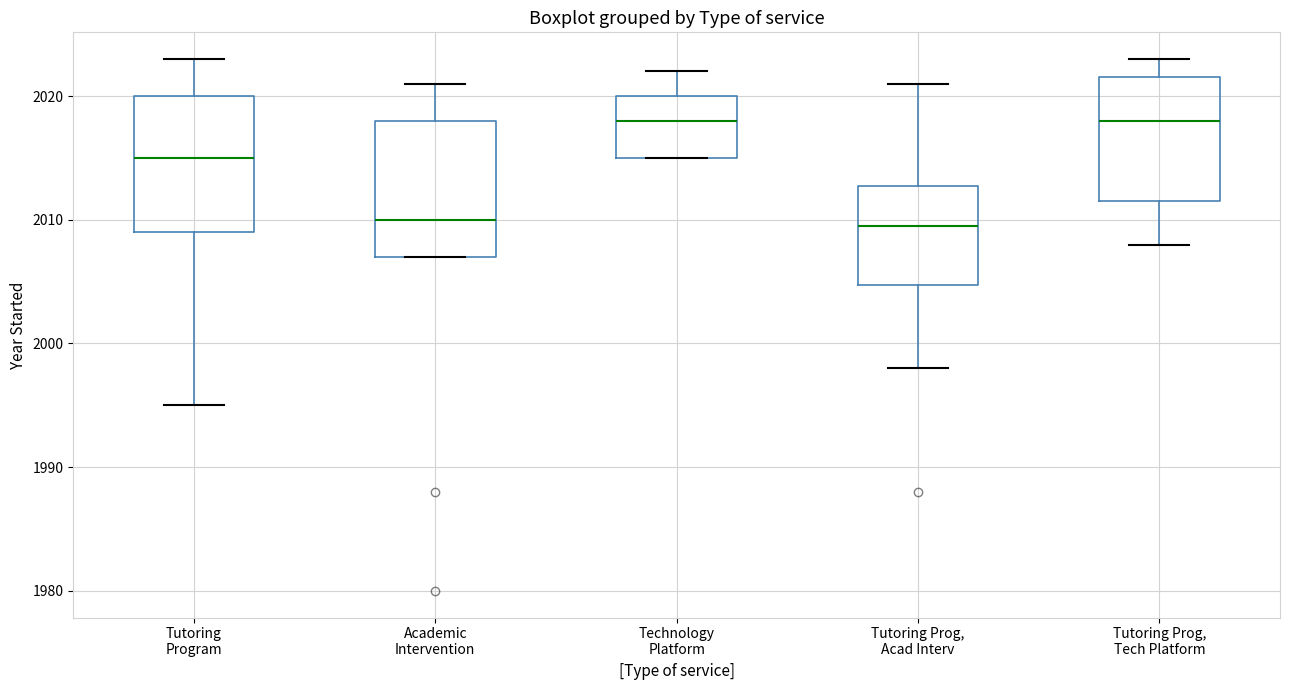

Reading left to right, read every box against the y-axis: the position of its median line, the range the box covers, and the ends of its whiskers. The values are not printed on the chart, so give them approximately, as read against the axis.

Tutoring Program: median 2015, box 2009 to 2020, whiskers 1995 to 2023
Academic Intervention: median 2010, box 2007 to 2018, whiskers 2007 to 2021
Technology Platform: median 2018, box 2015 to 2020, whiskers 2015 to 2022
Tutoring Prog, Acad Interv: median 2010, box 2005 to 2013, whiskers 1998 to 2021
Tutoring Prog, Tech Platform: median 2018, box 2012 to 2022, whiskers 2008 to 2023